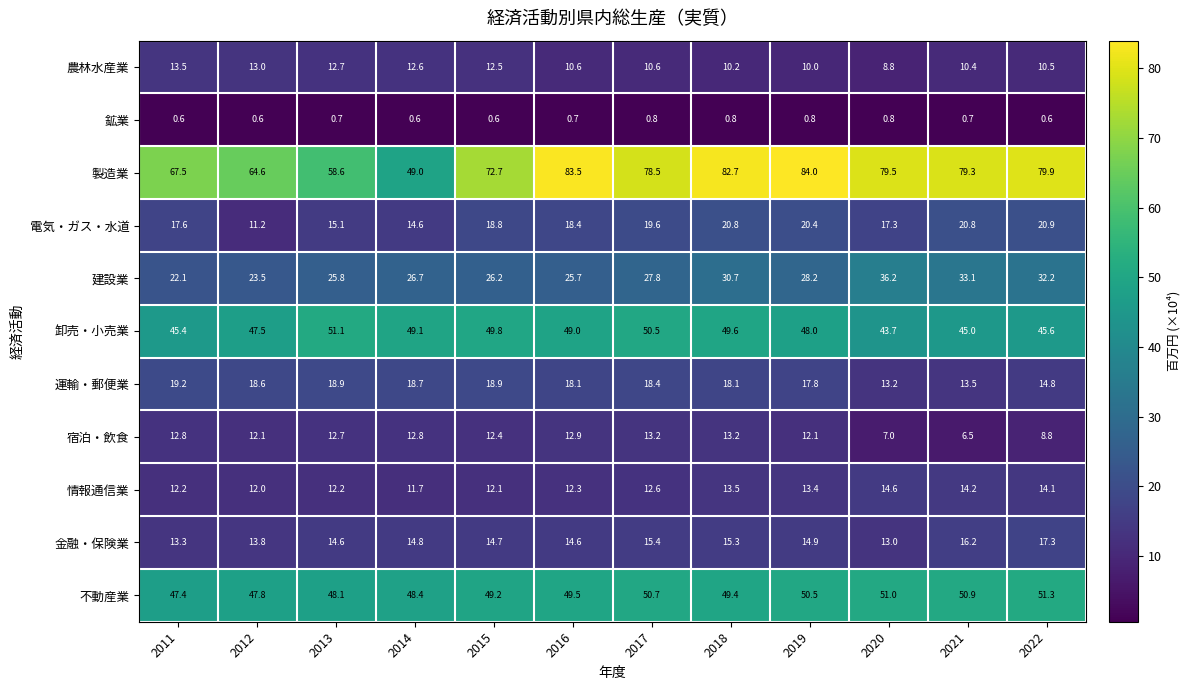

What is the spread (max minus min) of values at 2012?

64.0